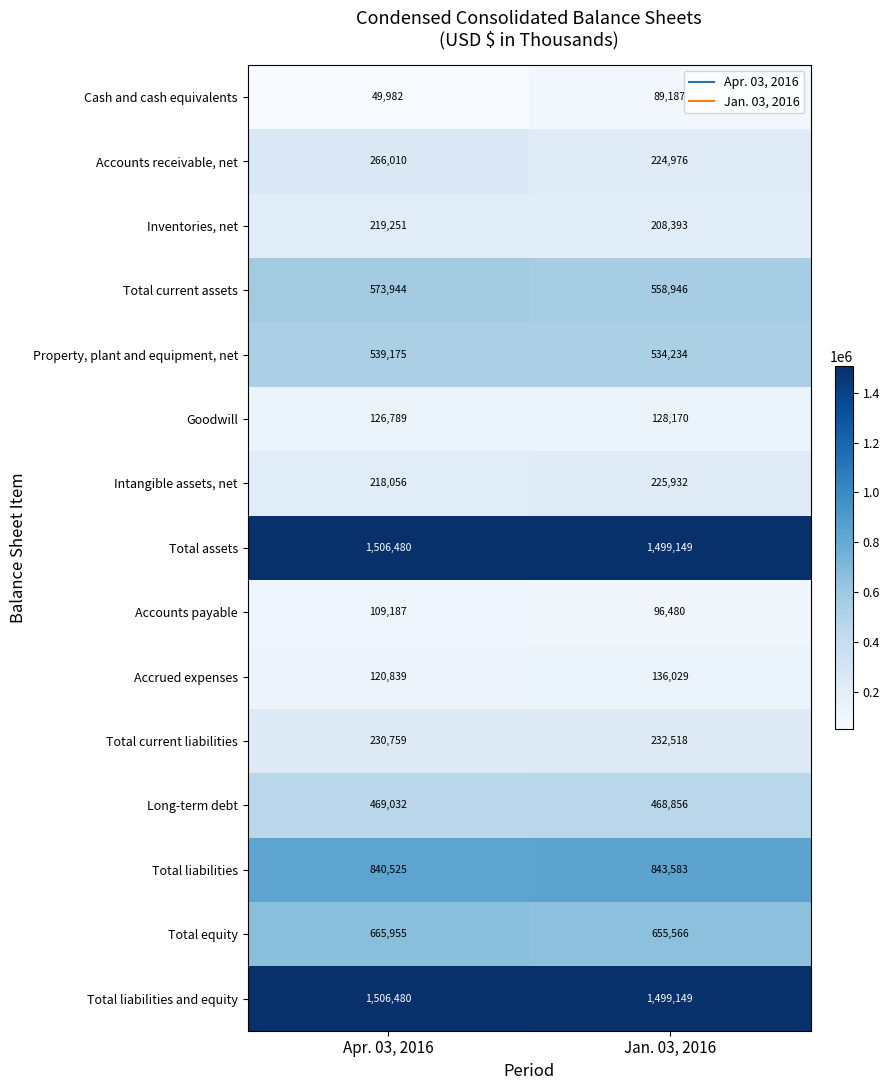

What is the minimum value for Long-term debt?

468856